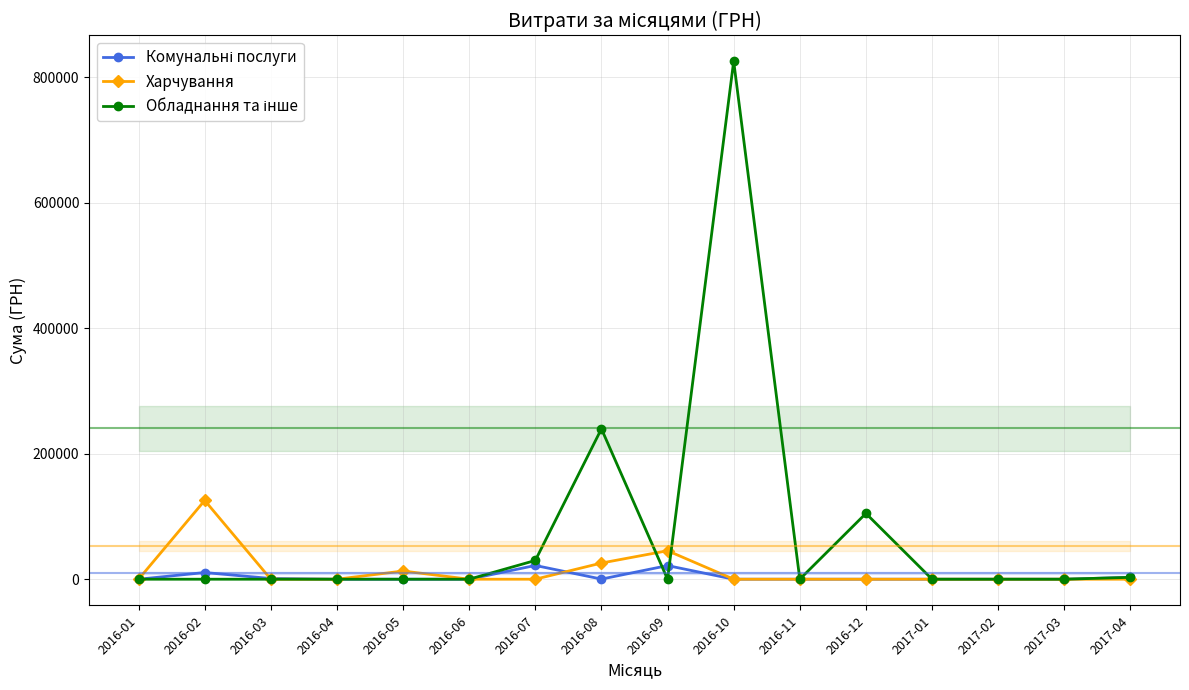

What is the sum of all Обладнання та інше values?

1203255.7